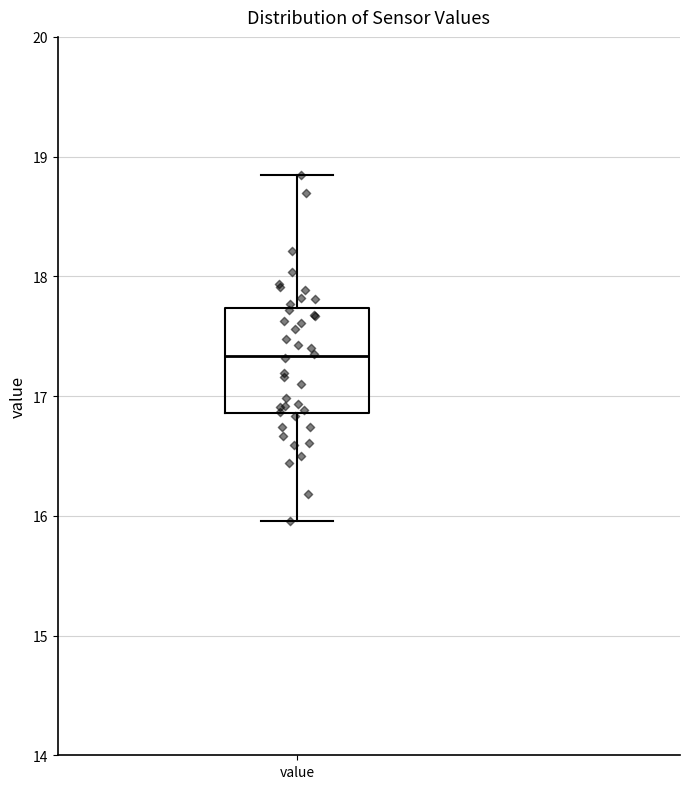

Where does the median line of the box for value sit on the y-axis? The values are not printed on the chart, so give them approximately, as read against the axis.

17.3